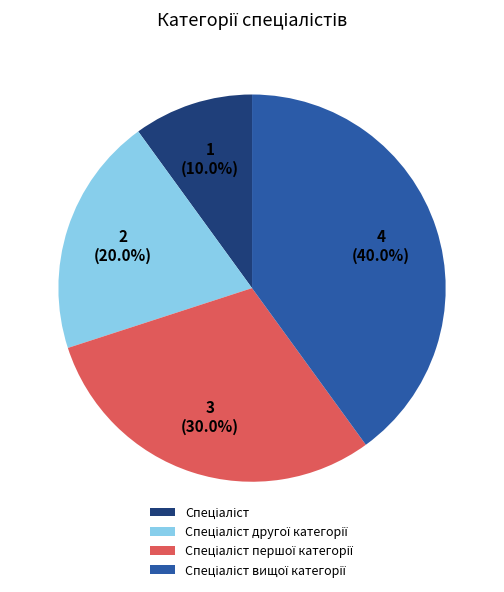

Is there any slice that represents more than half of the pie?

No